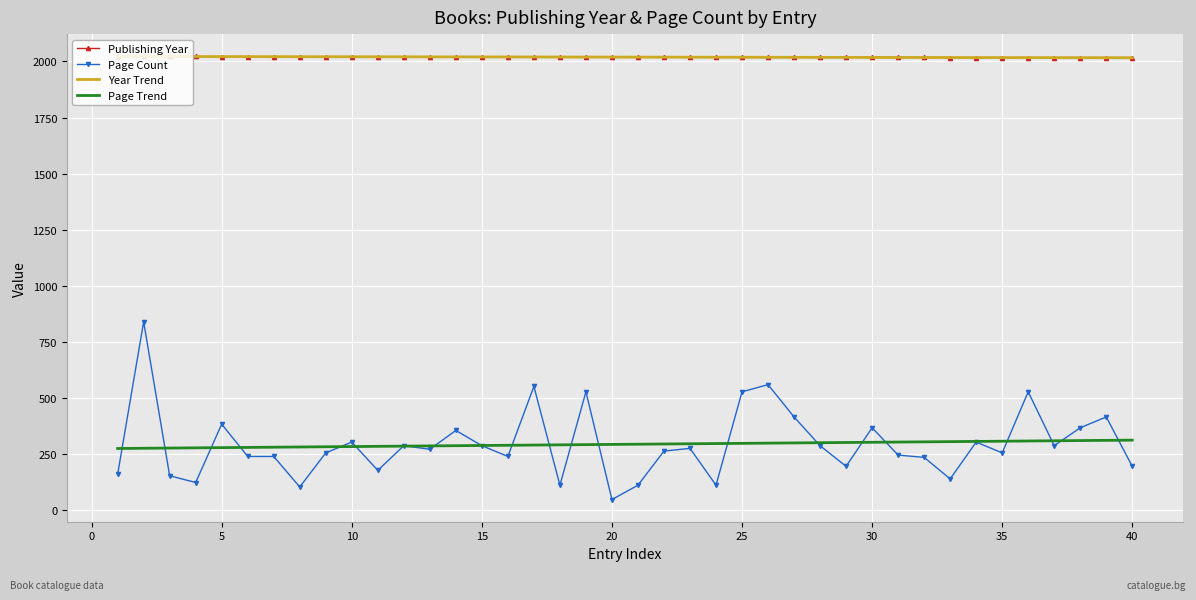

Which series has the widest spread of values?

Page Count